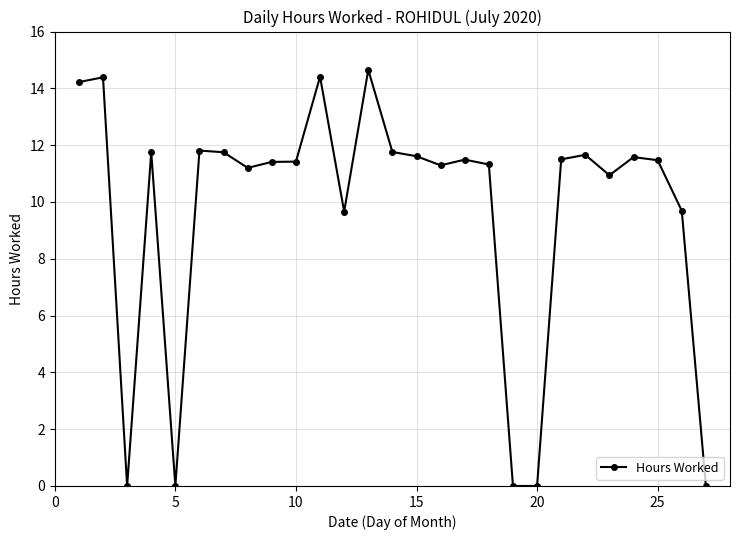

What is the difference between the second highest and minimum values?

14.4